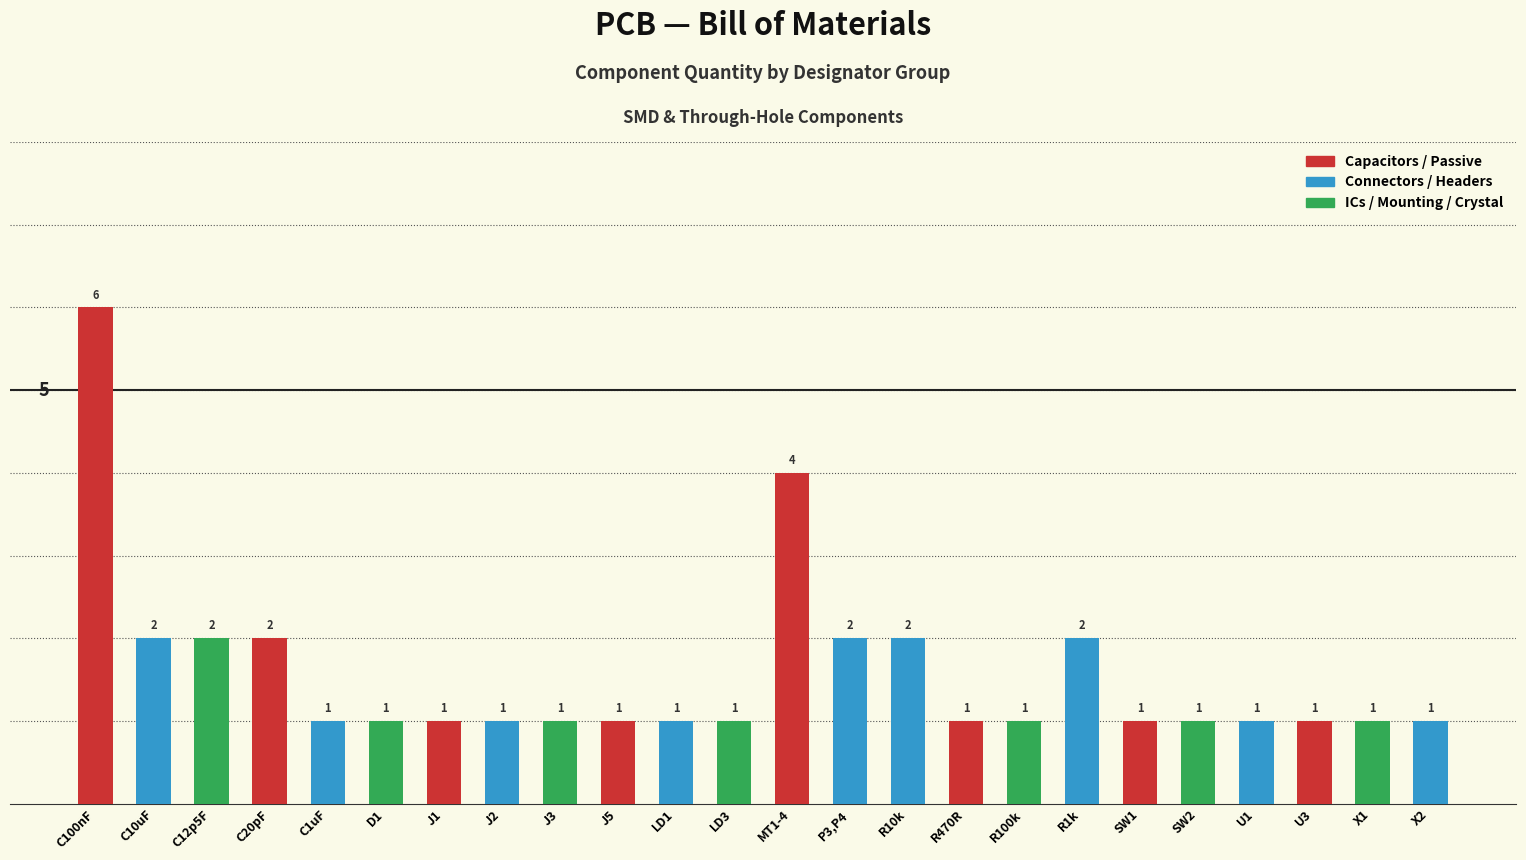

Which label corresponds to the largest value in the chart?

C100nF